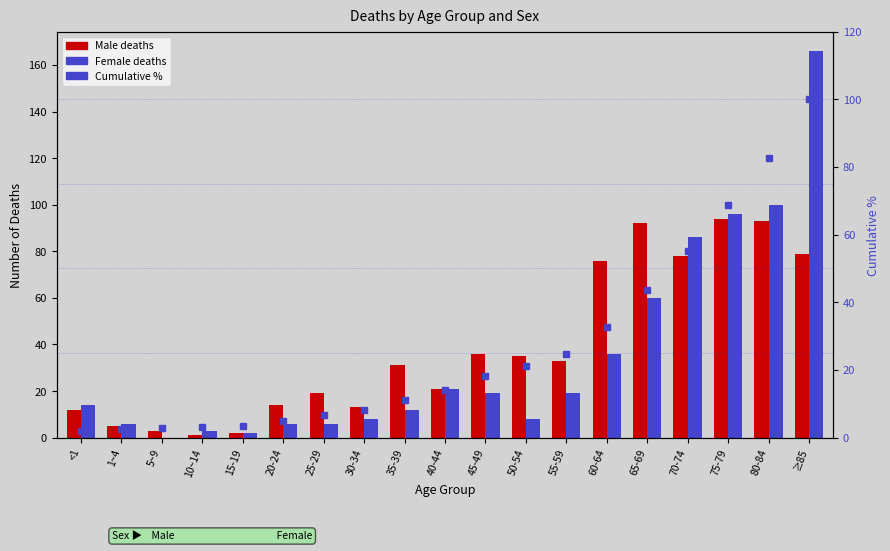

The Cumulative % series shows 43.6 at 65-69. True or false?

True